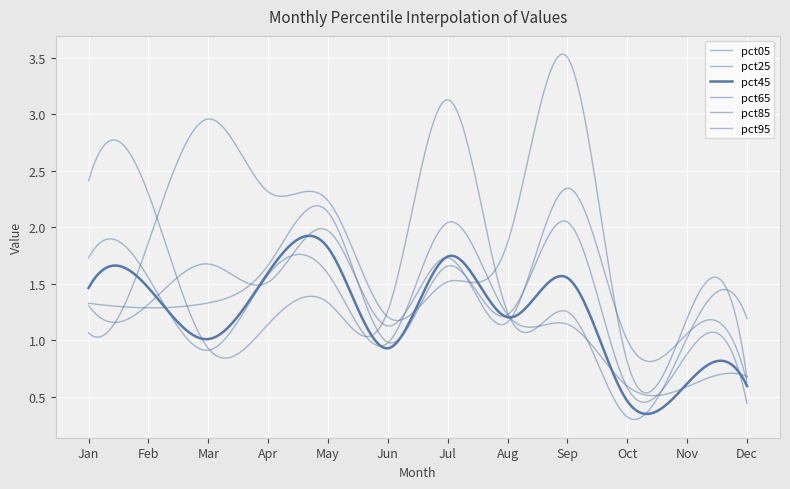

Reading left to right, extract all data points from this chart.

pct05: 2.4	2.3	0.9	1.1	1.3	1.3	3.1	1.2	1.3	0.3	1.0	1.2
pct25: 1.7	1.6	0.9	1.6	1.6	1.0	2.0	1.2	1.1	0.6	0.6	0.7
pct45: 1.5	1.5	1.0	1.6	1.8	0.9	1.7	1.2	1.6	0.5	0.6	0.6
pct65: 1.3	1.3	1.3	1.7	2.1	1.0	1.7	1.2	2.0	0.6	0.9	0.4
pct85: 1.3	1.3	1.7	1.5	2.0	1.1	1.7	1.2	2.3	1.0	1.1	0.6
pct95: 1.1	1.9	3.0	2.3	2.2	1.2	1.5	1.9	3.5	0.8	1.2	0.7